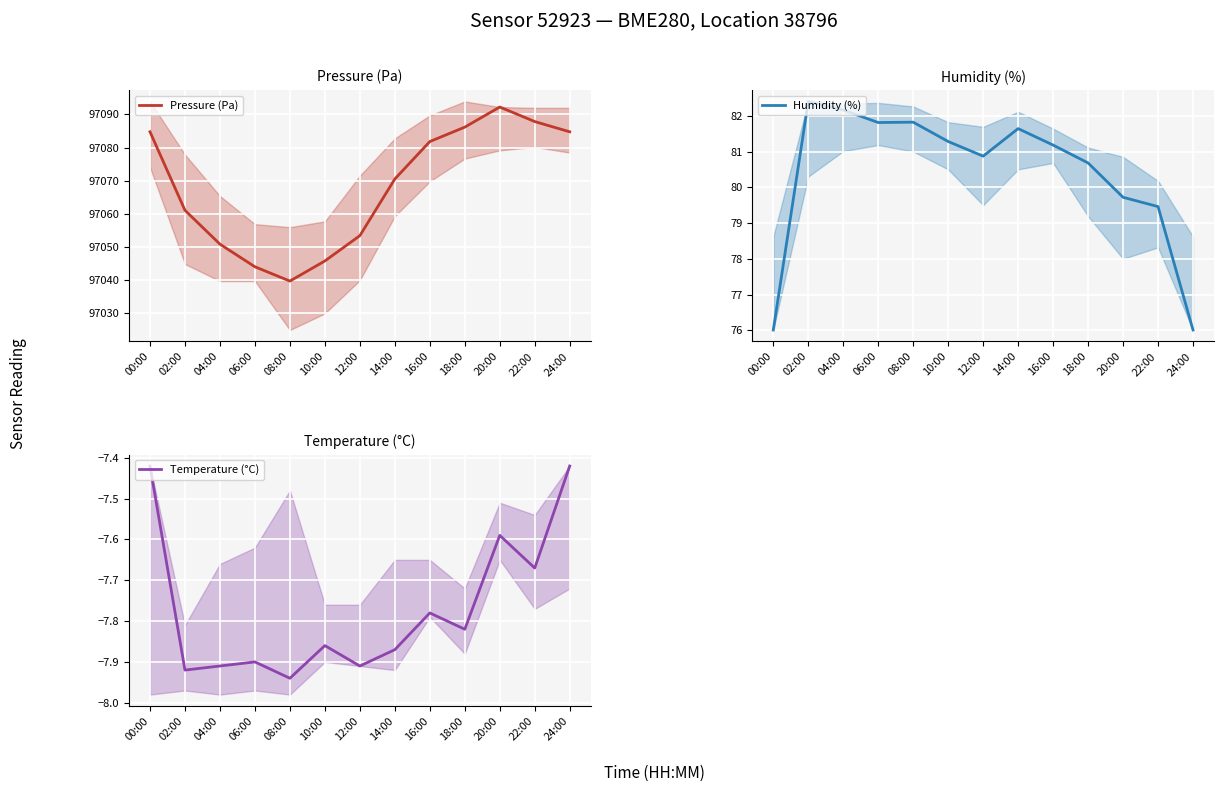

What is the difference between the Temperature (°C) values at 06:00 and 16:00?

0.1